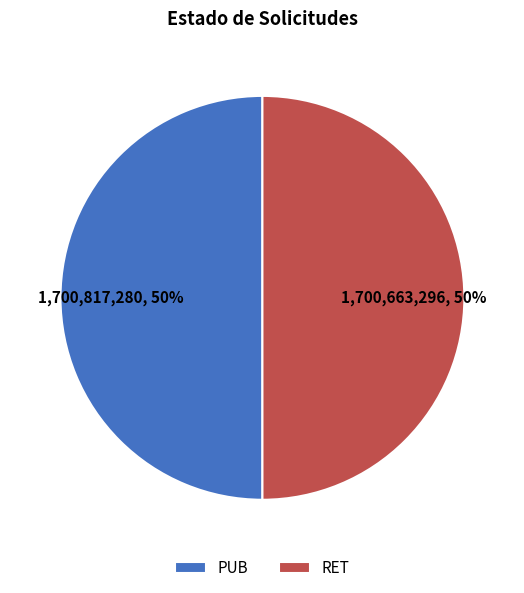

Combined, do RET and PUB account for over 50%?

Yes